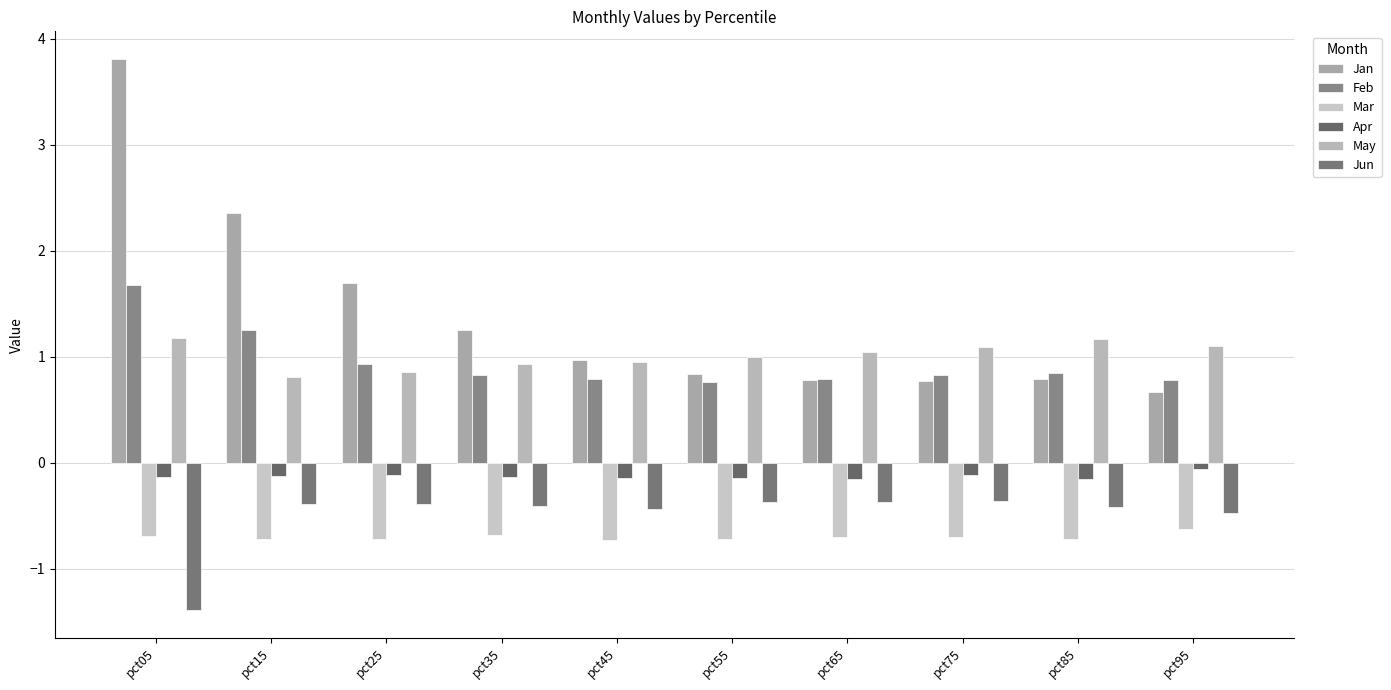

What is the sum of all Jan values?

13.9